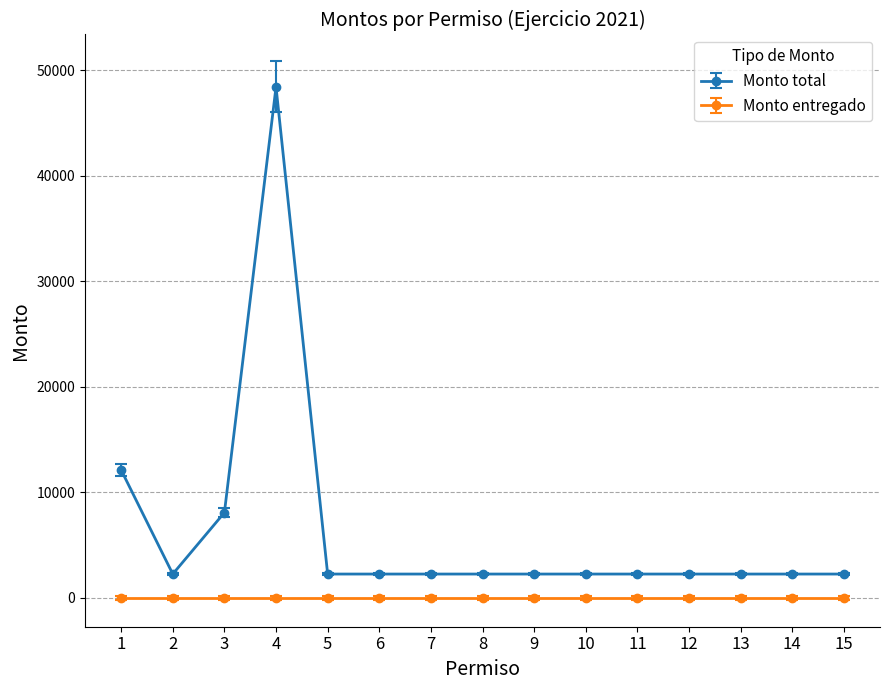

Which series has the widest spread of values?

Monto total